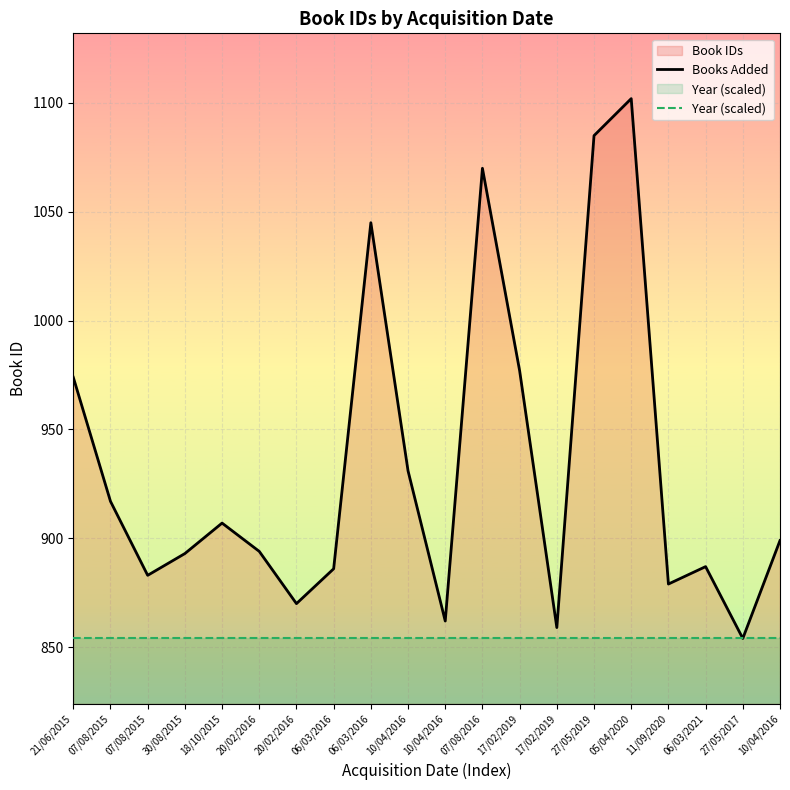

What is the label of the 20th point from the left?

10/04/2016